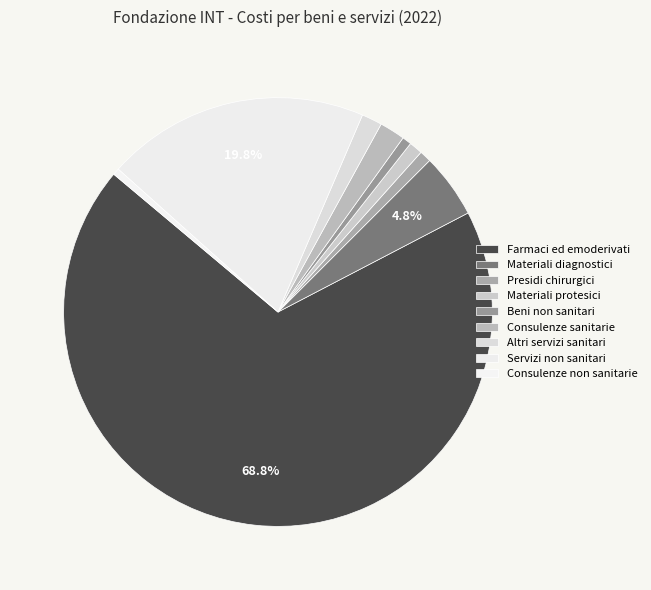

How many segments does this pie chart have?

9